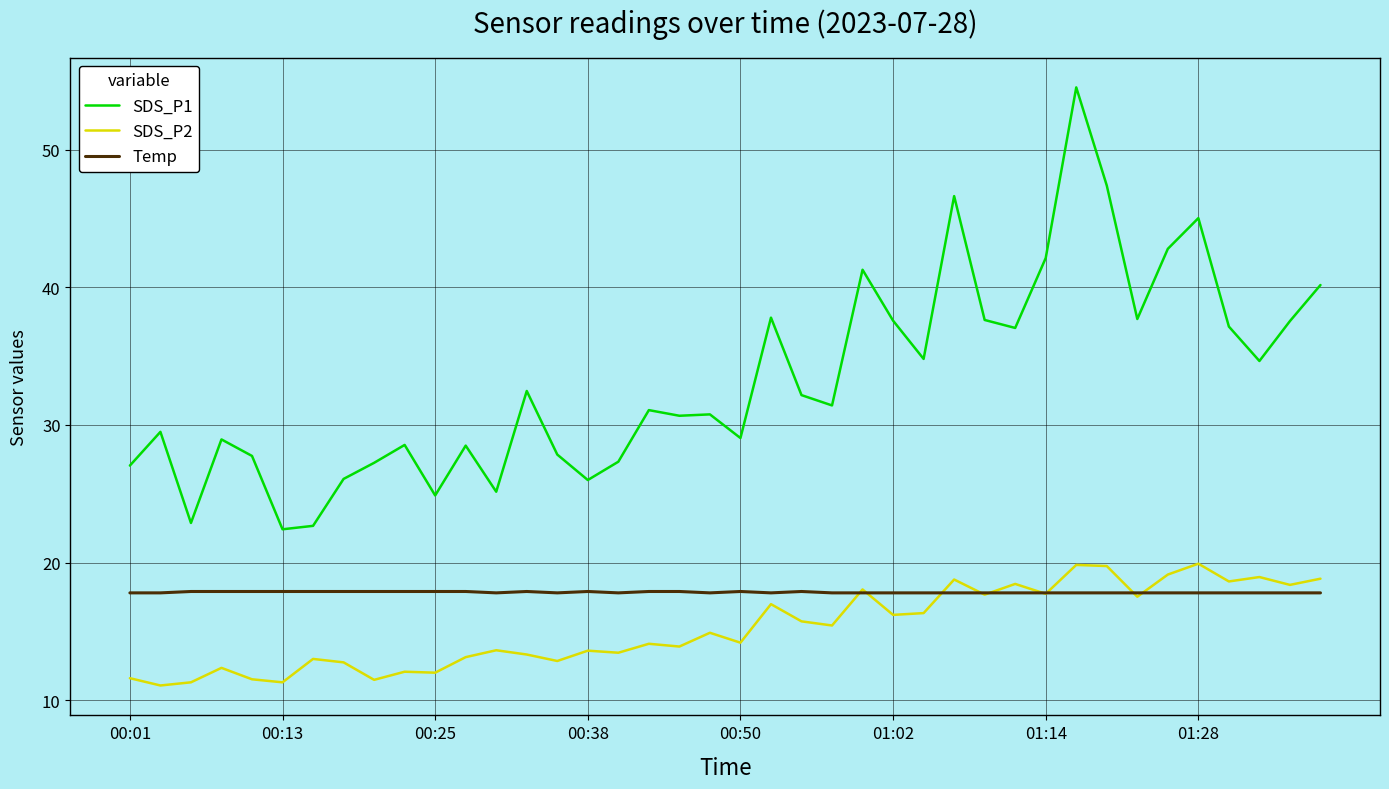

Which series has the widest spread of values?

SDS_P1